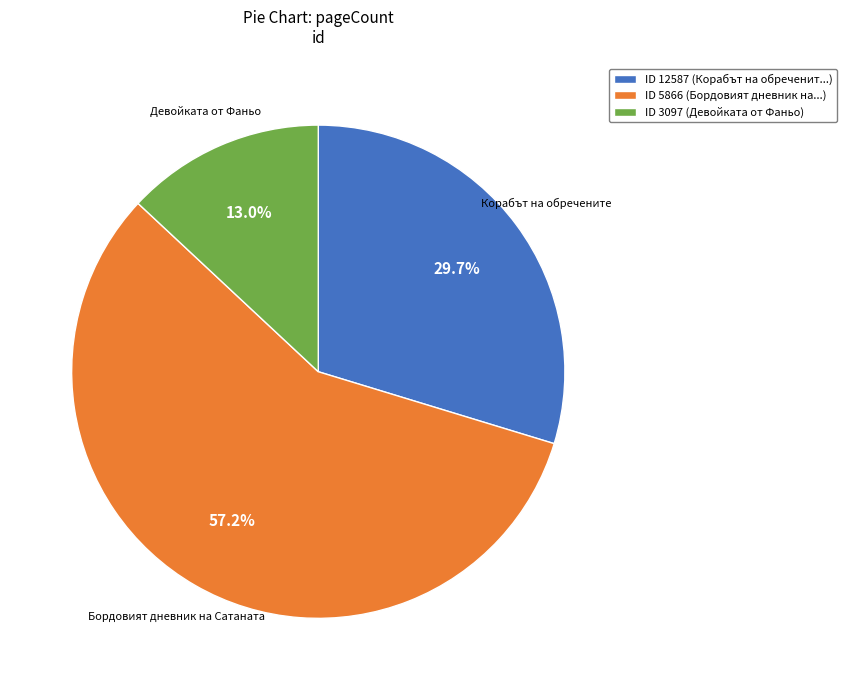

What is the largest slice in the pie chart?

ID 5866 (Бордовият дневник на...)